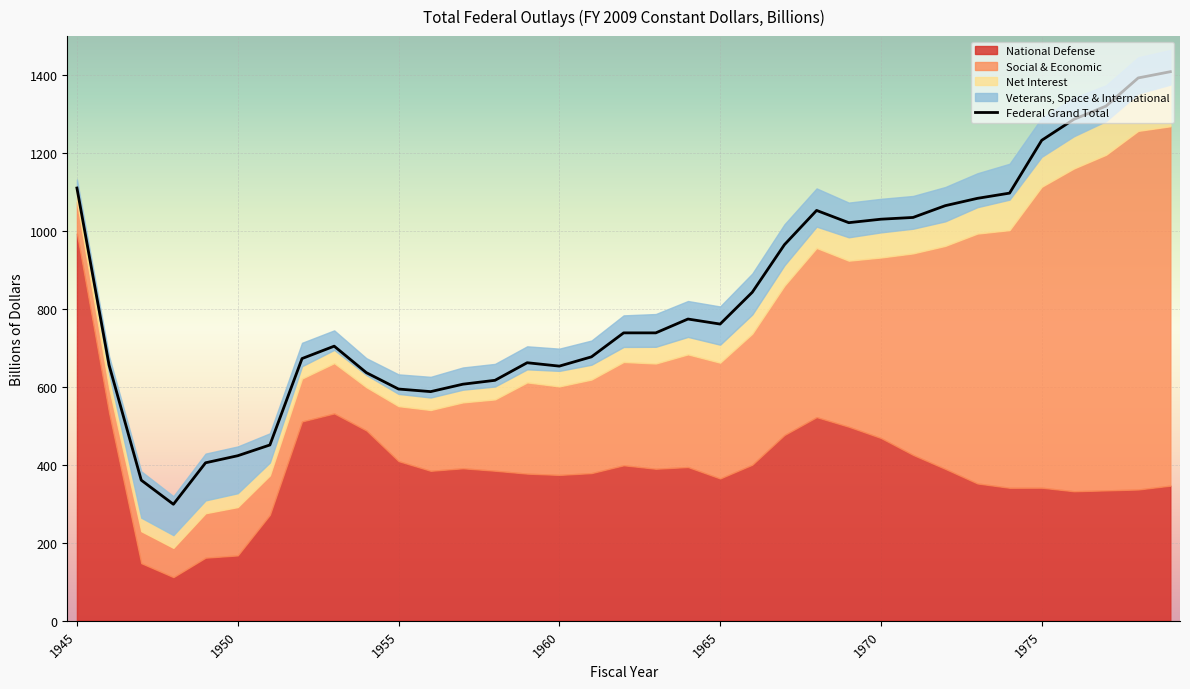

What is the difference between the Federal Grand Total values at 1962 and 1954?

102.1